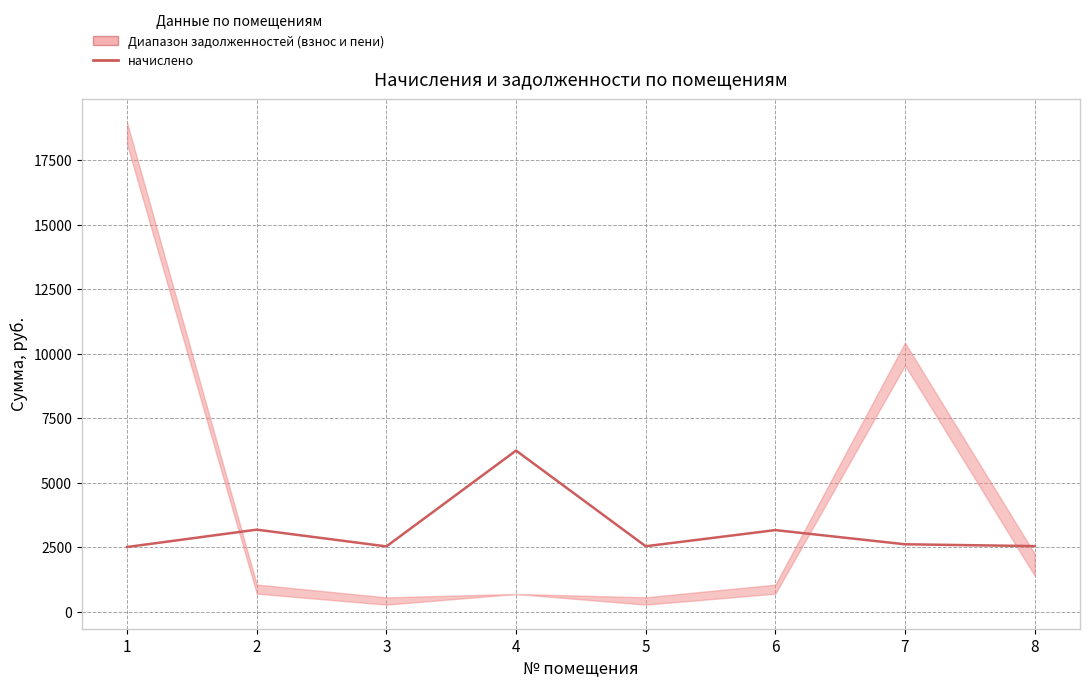

Reading left to right, list all the values displayed in this chart.

1=2515.5	2=3188.2	3=2538.9	4=6253.6	5=2544.8	6=3170.7	7=2620.8	8=2550.6